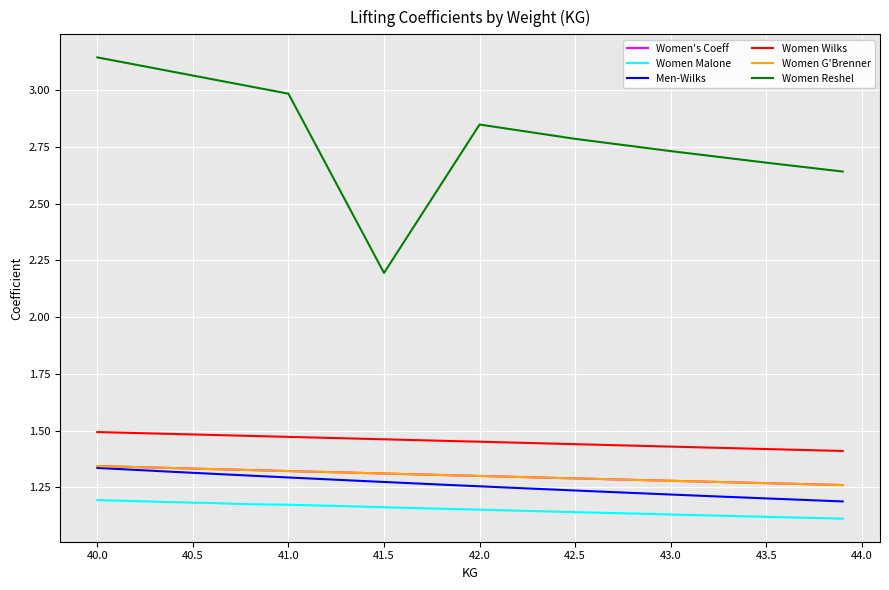

Does the chart have visible grid lines?

Yes